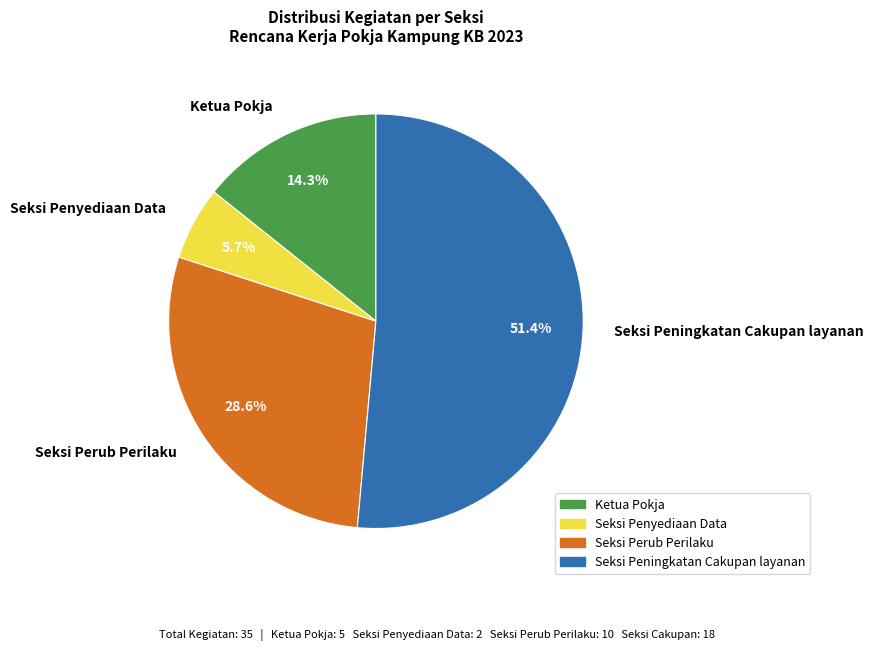

How many slices are in this pie chart?

4